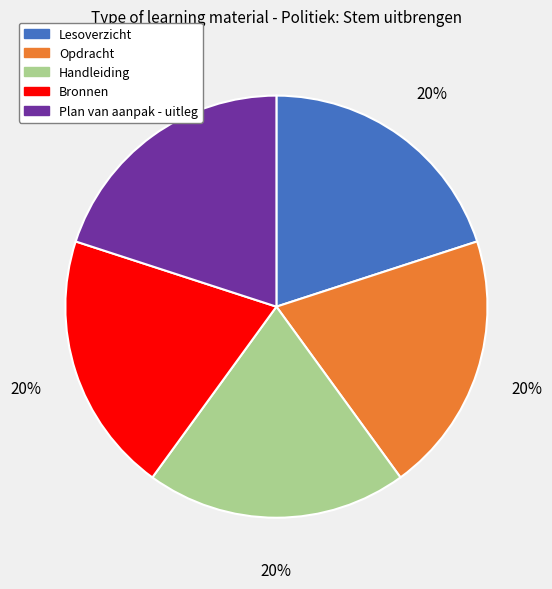

To the nearest percent, what is the average slice percentage?

20%